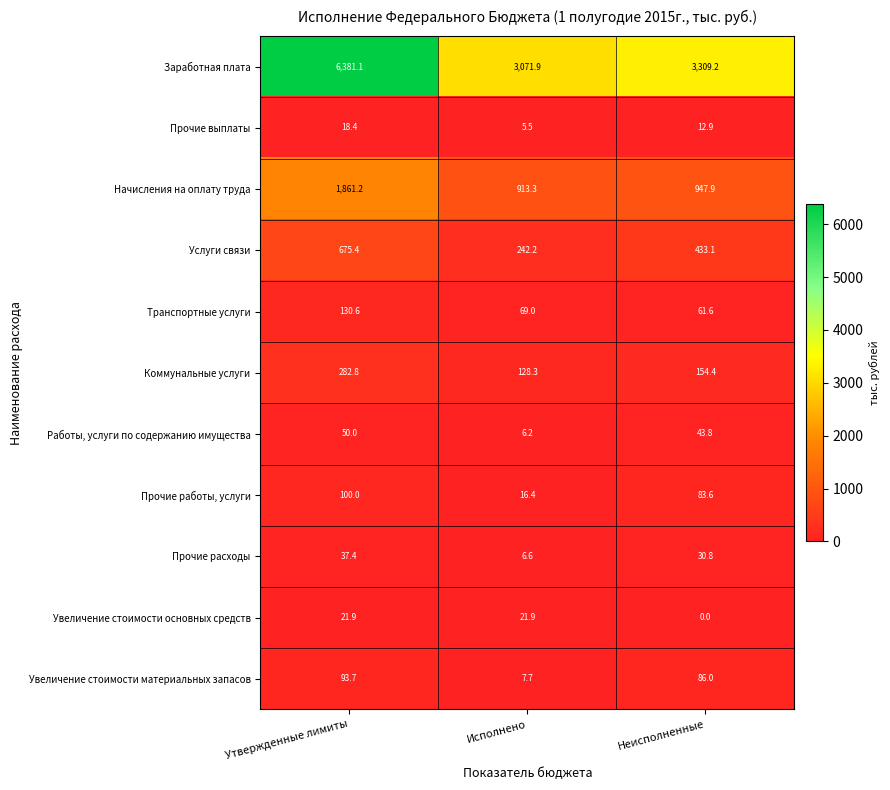

Which series has the largest total across all categories?

Заработная плата